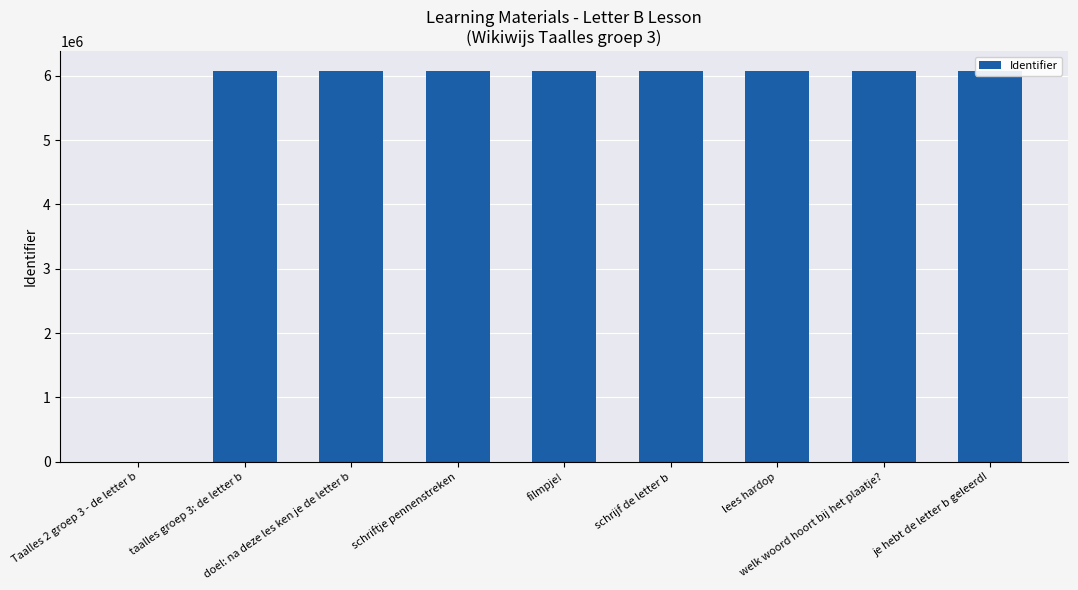

How many bars are there in total?

9